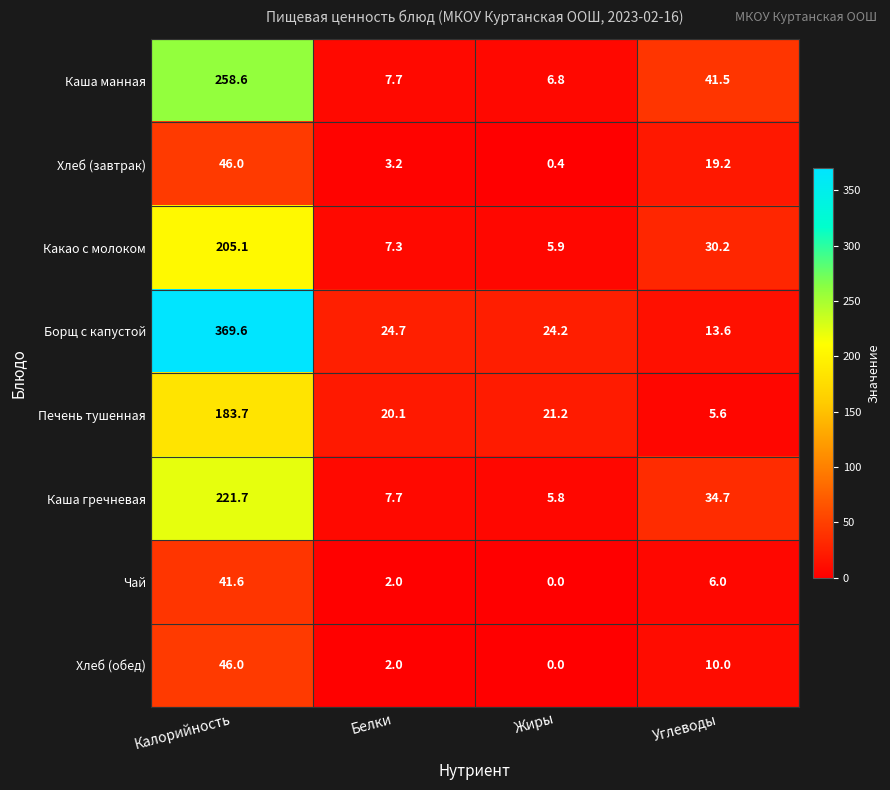

At which category does the chart reach its minimum across all series?

Жиры